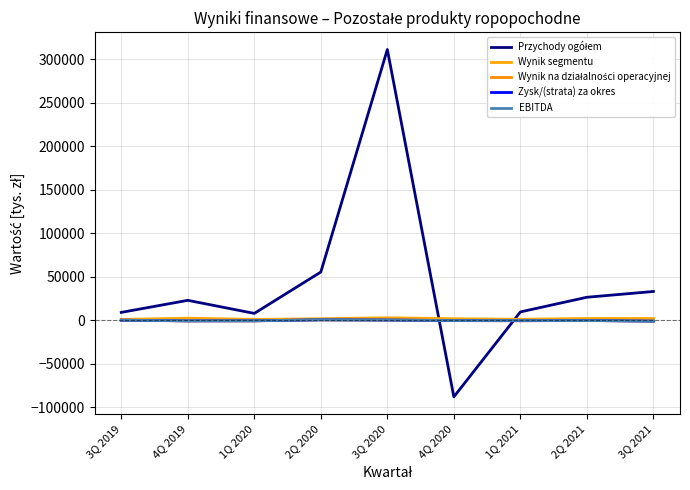

How many data points does each series have?

9